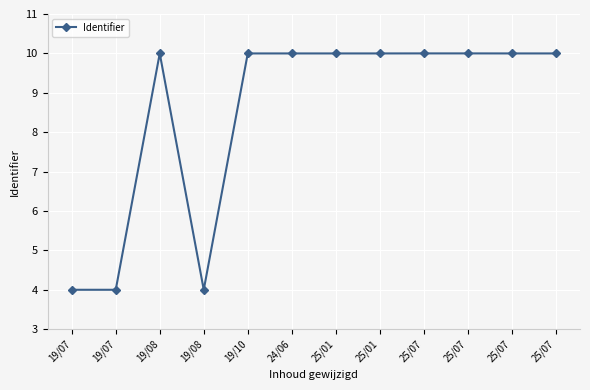

How many categories are shown in the chart?

12